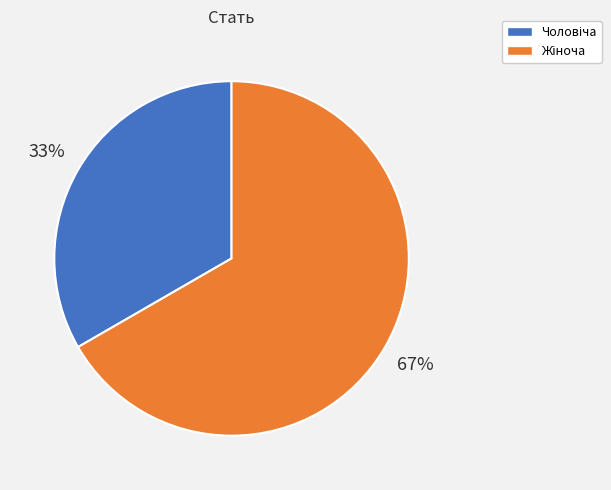

Does any single category account for the majority?

Yes